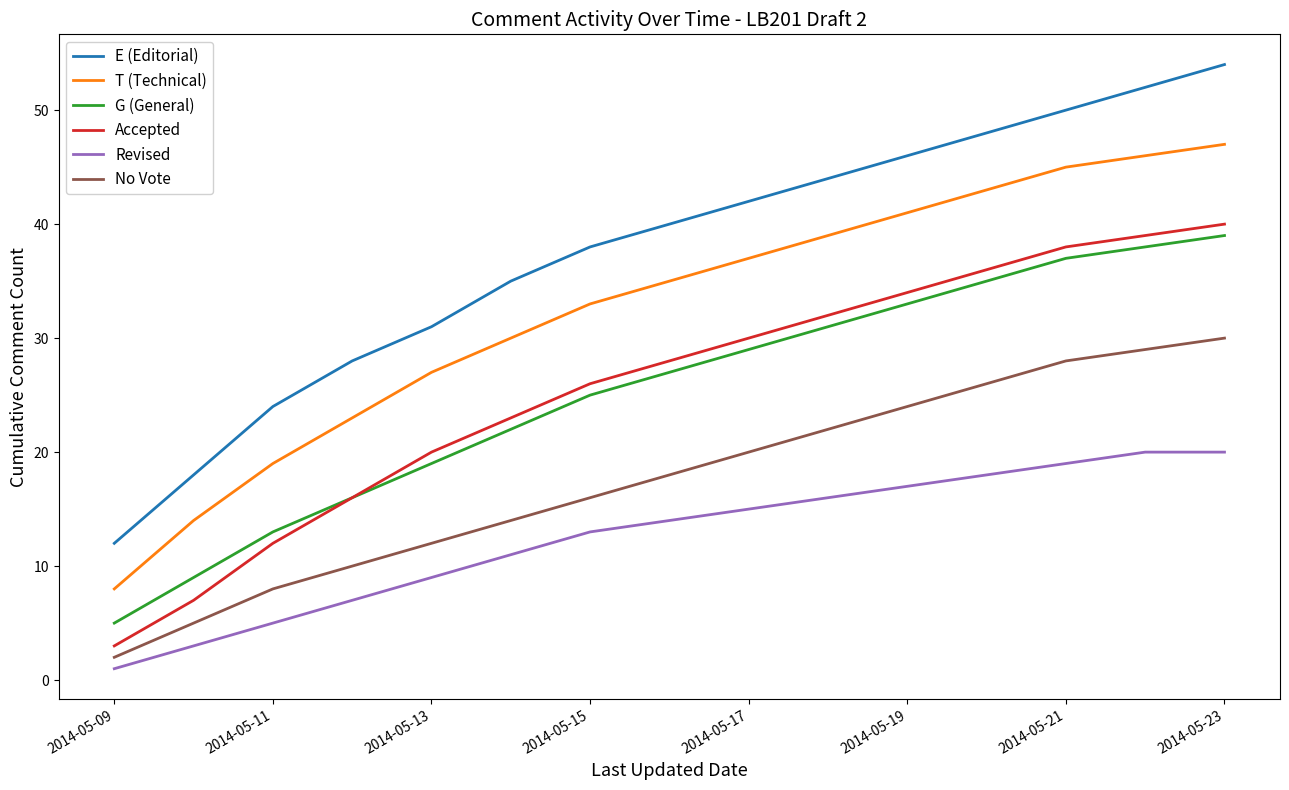

How many values in the G (General) series are below 27?

7